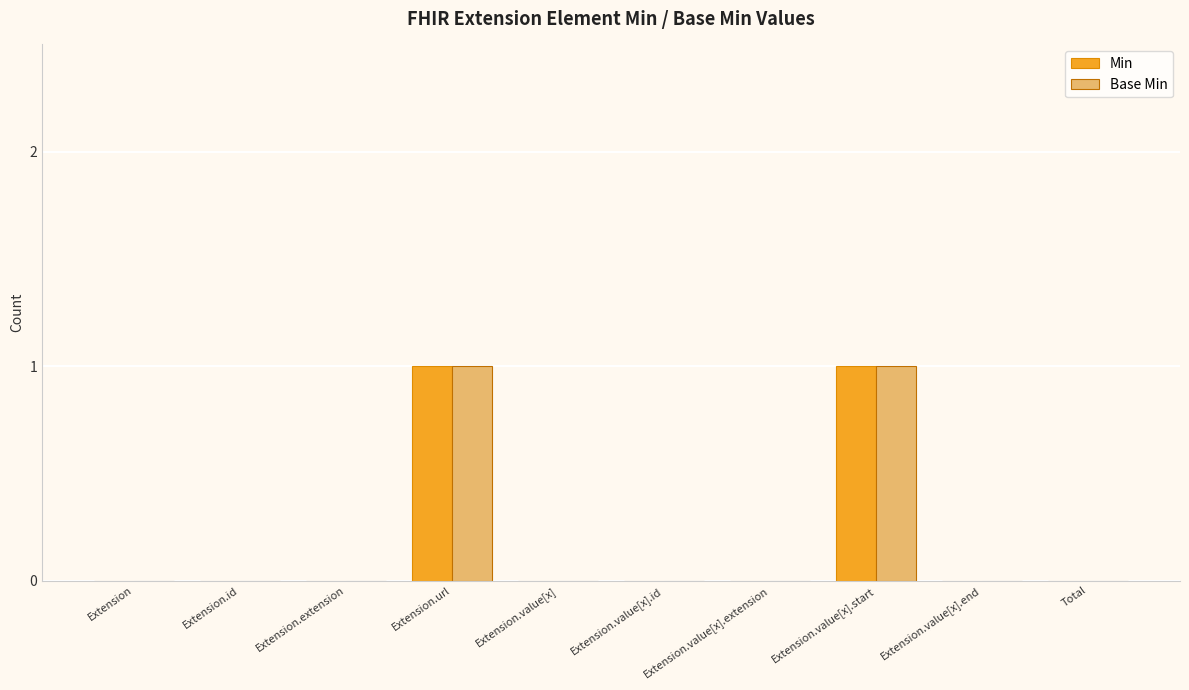

What is the sum of the Base Min values at Extension.value[x].start and Extension.extension?

1